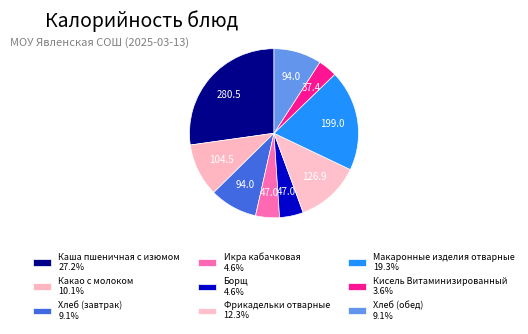

What is the total percentage of Хлеб (обед) and Хлеб (завтрак)?

18.2%